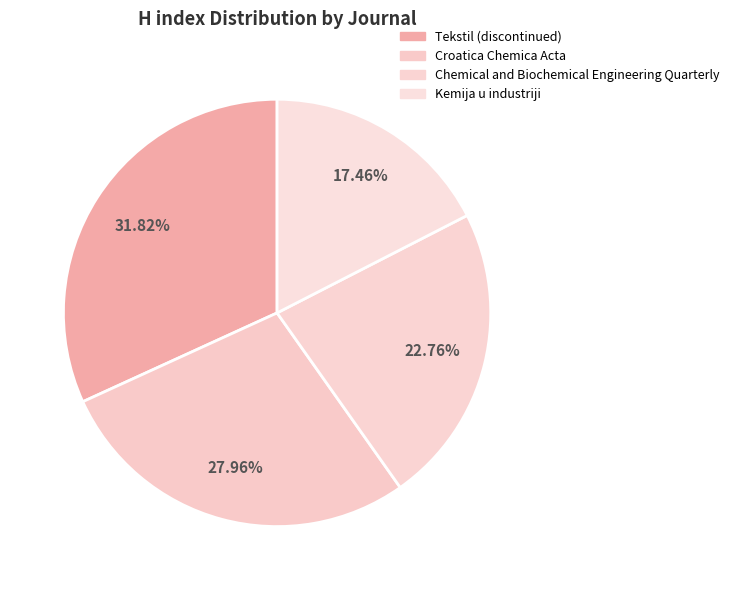

To the nearest percent, what percentage of the pie is Kemija u industriji?

17%